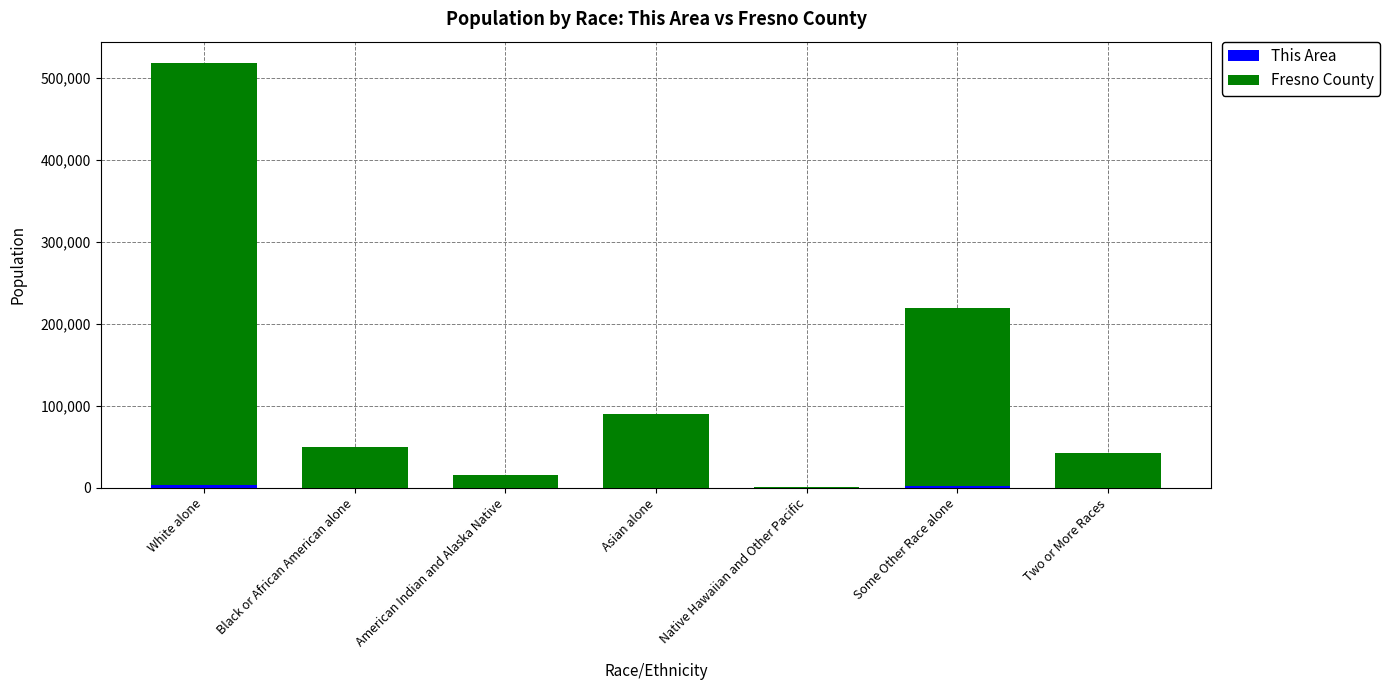

At which category is the sum across all series the highest?

White alone